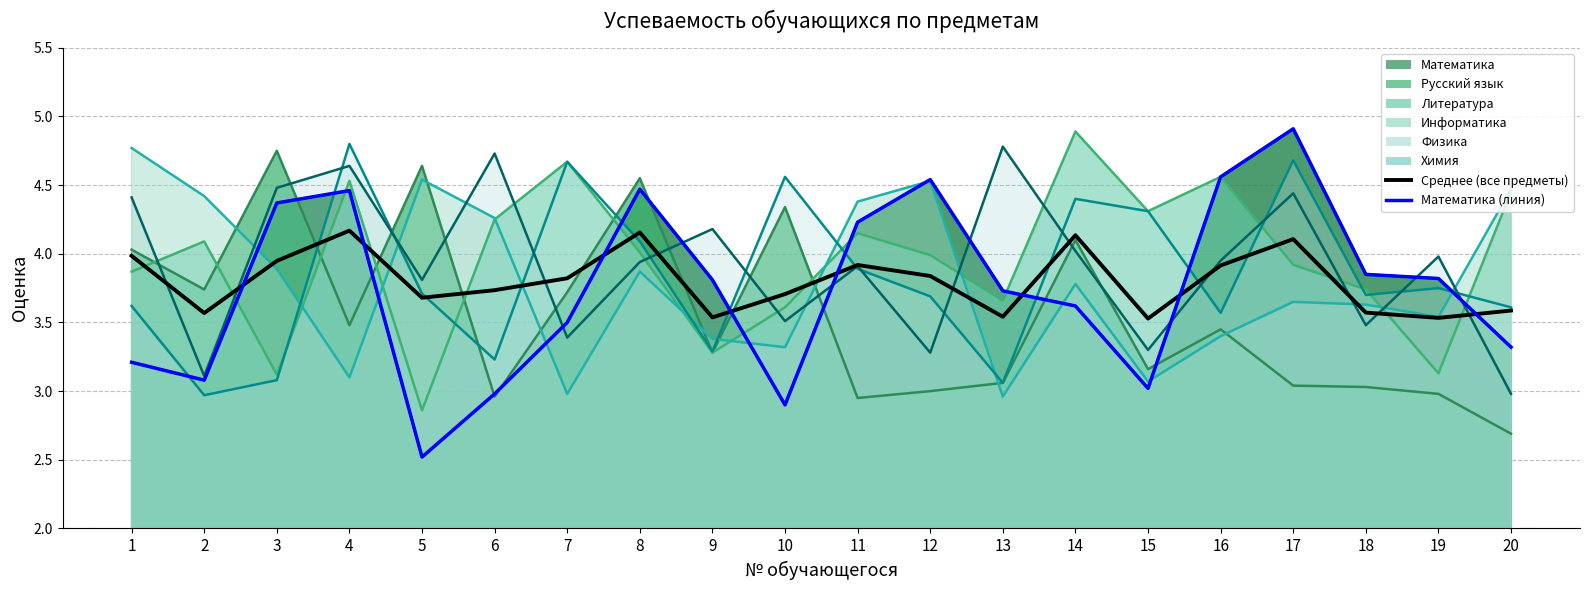

What value does the Среднее (все предметы) series have at 13?

3.5